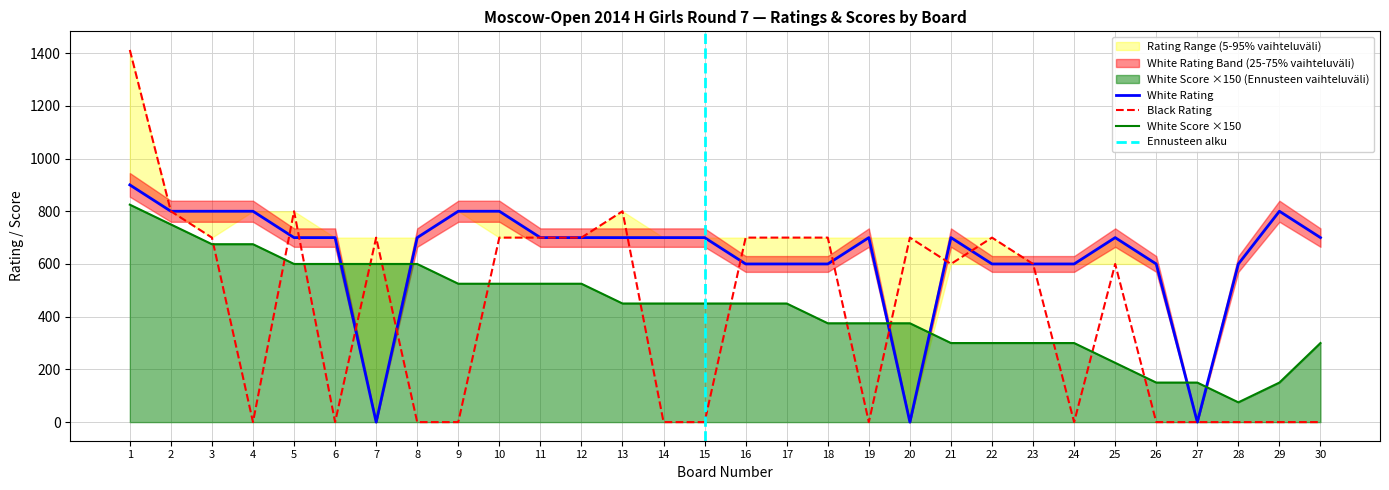

What is the maximum value shown in the chart?

1412